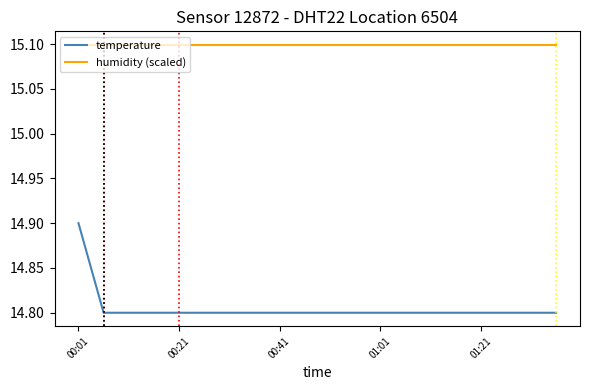

Which series has the widest spread of values?

temperature